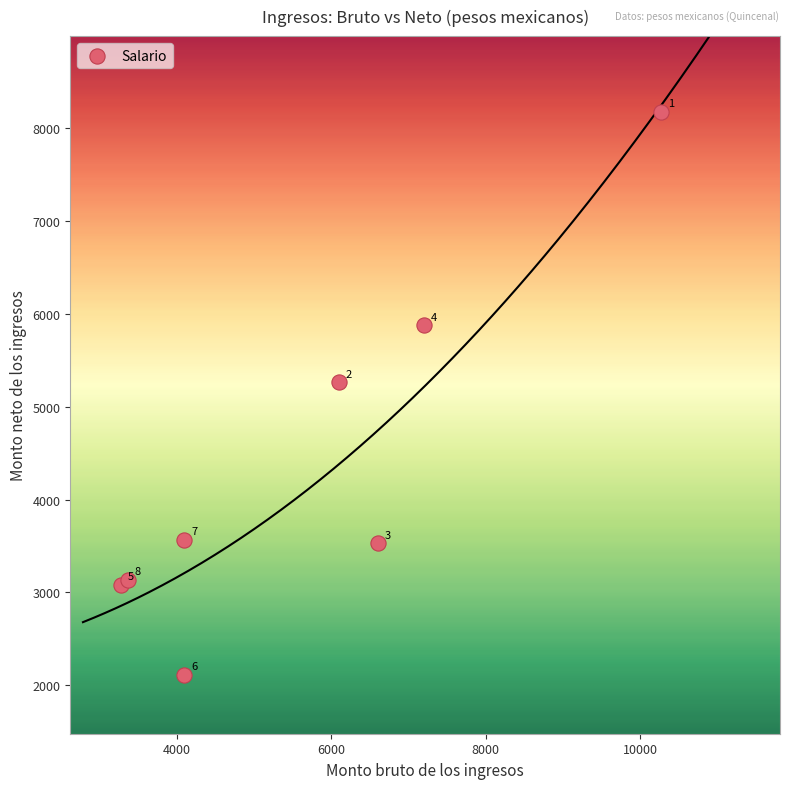

What Y value in the scatter plot is closest to 5142?

5265.6